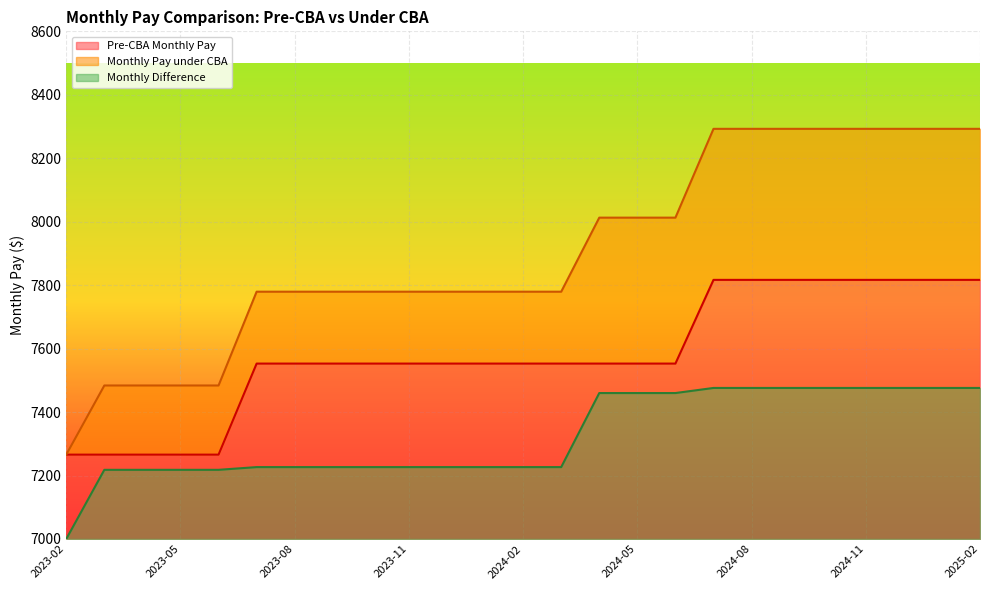

What is the smallest value displayed?

7000.0